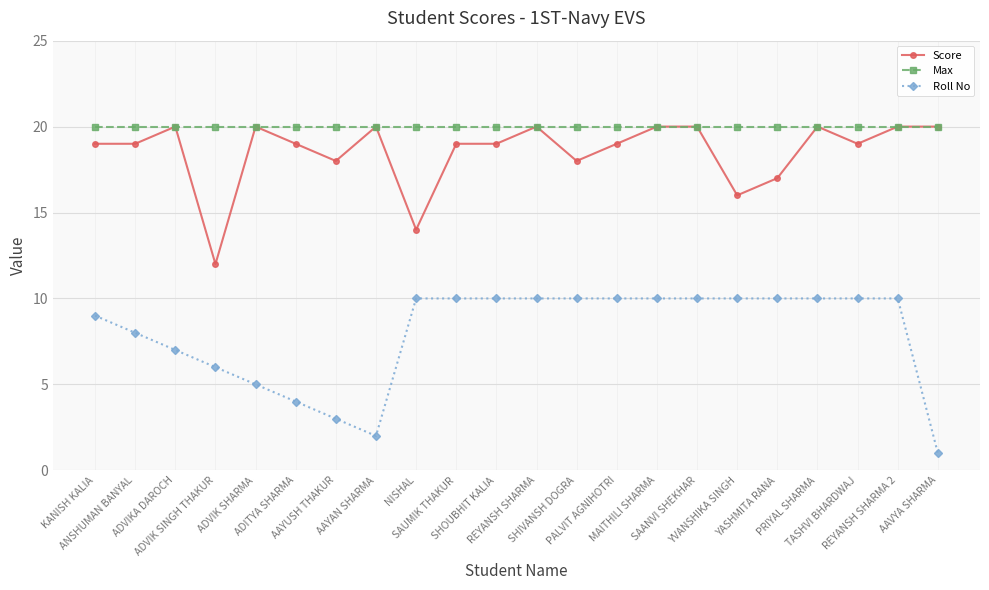

Reading right to left, transcribe all the data shown in this chart.

Score: AAVYA SHARMA=20	REYANSH SHARMA 2=20	TASHVI BHARDWAJ=19	PRIYAL SHARMA=20	YASHMITA RANA=17	YVANSHIKA SINGH=16	SAANVI SHEKHAR=20	MAITHILI SHARMA=20	PALVIT AGNIHOTRI=19	SHIVANSH DOGRA=18	REYANSH SHARMA=20	SHOUBHIT KALIA=19	SAUMIK THAKUR=19	NISHAL=14	AAYAN SHARMA=20	AAYUSH THAKUR=18	ADITYA SHARMA=19	ADVIK SHARMA=20	ADVIK SINGH THAKUR=12	ADVIKA DAROCH=20	ANSHUMAN BANYAL=19	KANISH KALIA=19
Max: AAVYA SHARMA=20	REYANSH SHARMA 2=20	TASHVI BHARDWAJ=20	PRIYAL SHARMA=20	YASHMITA RANA=20	YVANSHIKA SINGH=20	SAANVI SHEKHAR=20	MAITHILI SHARMA=20	PALVIT AGNIHOTRI=20	SHIVANSH DOGRA=20	REYANSH SHARMA=20	SHOUBHIT KALIA=20	SAUMIK THAKUR=20	NISHAL=20	AAYAN SHARMA=20	AAYUSH THAKUR=20	ADITYA SHARMA=20	ADVIK SHARMA=20	ADVIK SINGH THAKUR=20	ADVIKA DAROCH=20	ANSHUMAN BANYAL=20	KANISH KALIA=20
Roll No: AAVYA SHARMA=1	REYANSH SHARMA 2=10	TASHVI BHARDWAJ=10	PRIYAL SHARMA=10	YASHMITA RANA=10	YVANSHIKA SINGH=10	SAANVI SHEKHAR=10	MAITHILI SHARMA=10	PALVIT AGNIHOTRI=10	SHIVANSH DOGRA=10	REYANSH SHARMA=10	SHOUBHIT KALIA=10	SAUMIK THAKUR=10	NISHAL=10	AAYAN SHARMA=2	AAYUSH THAKUR=3	ADITYA SHARMA=4	ADVIK SHARMA=5	ADVIK SINGH THAKUR=6	ADVIKA DAROCH=7	ANSHUMAN BANYAL=8	KANISH KALIA=9